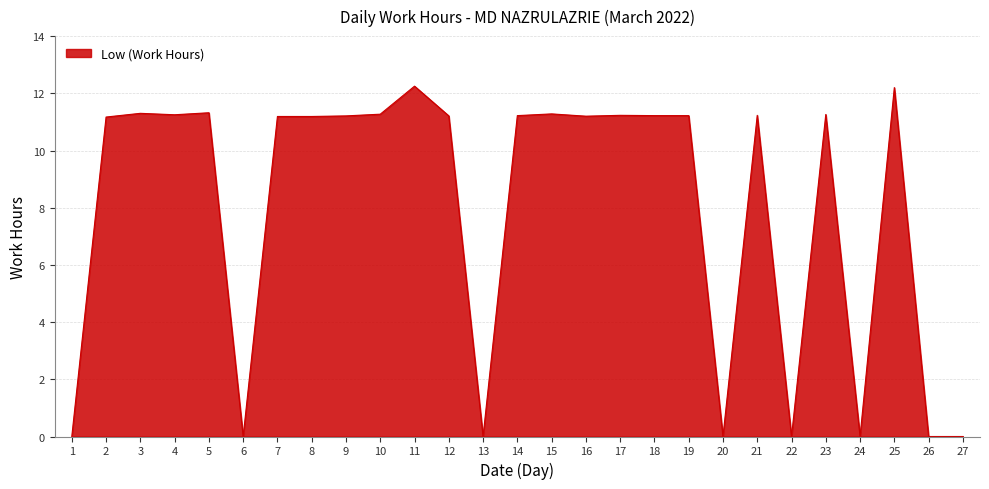

True or false: the data shows 11.2 at 8.

True